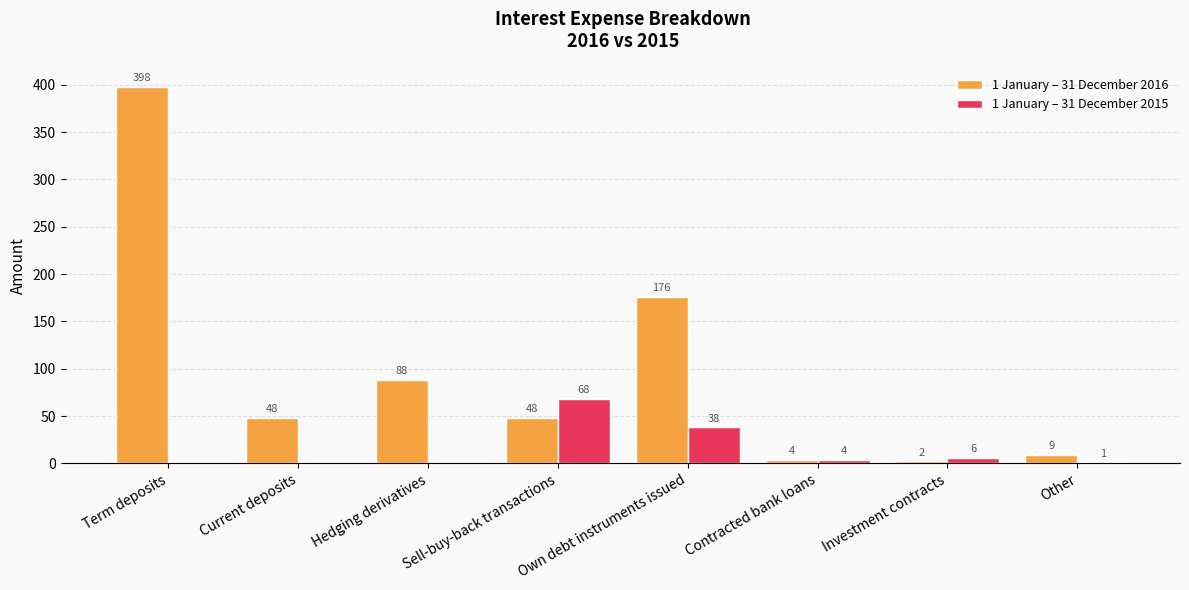

Where does the 1 January – 31 December 2016 series first go above 48?

Term deposits